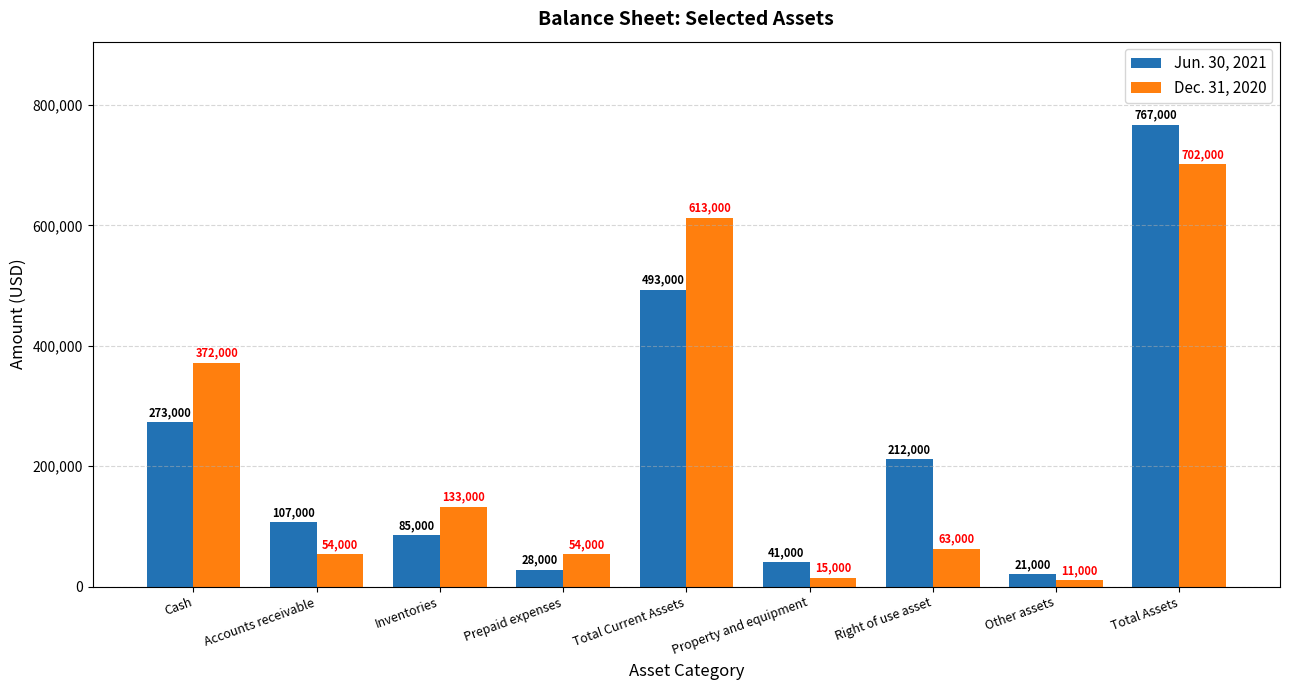

At how many categories does at least one series exceed 728562?

1